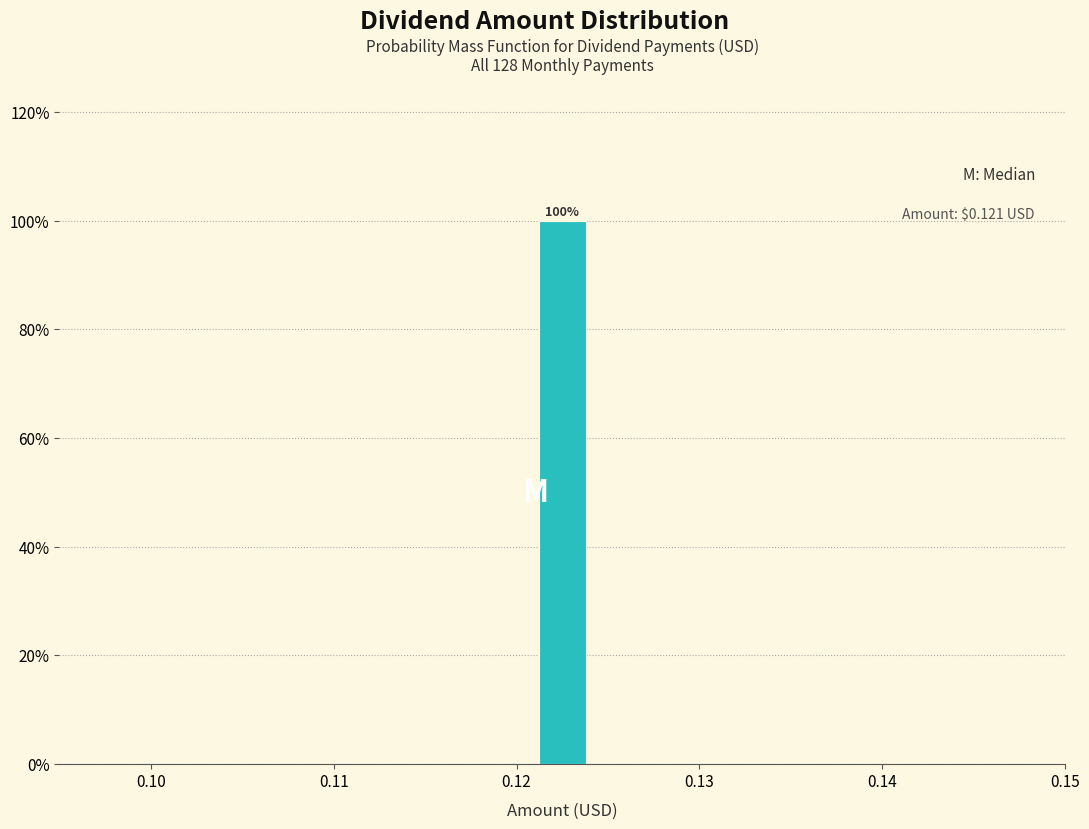

Around what value on the x-axis is the tallest bar? Give the approximate position of its centre, as read against the axis.

0.123